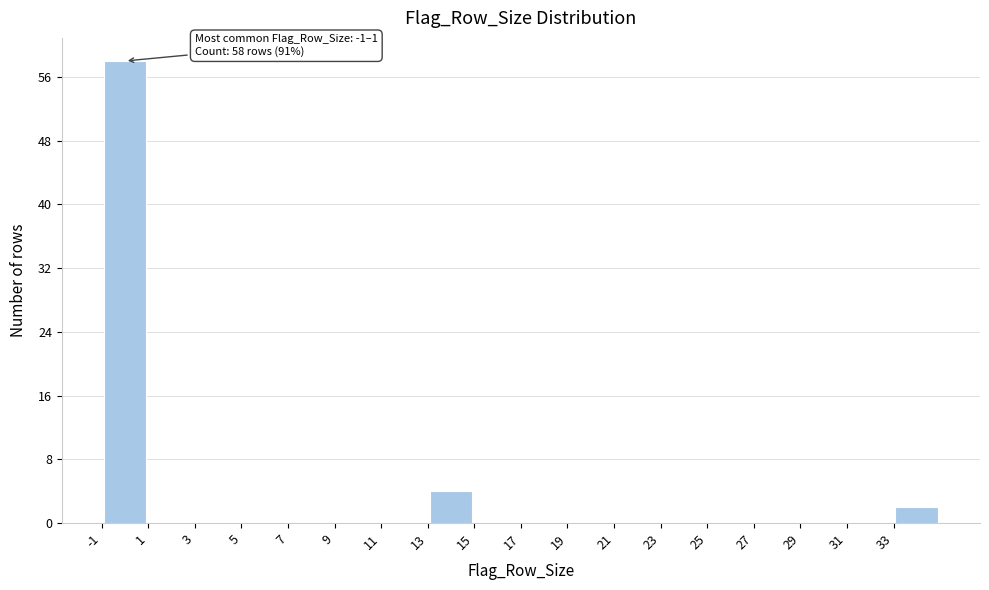

Which range on the x-axis has the tallest bar?

-1 to 1